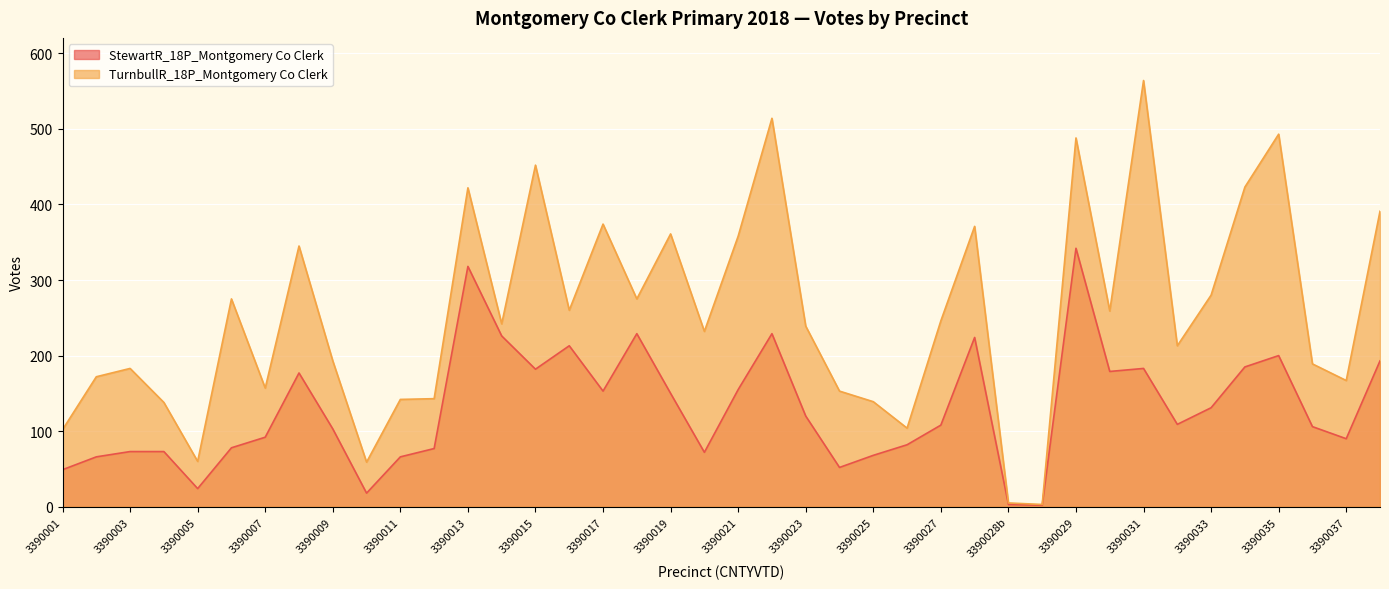

Reading left to right, extract all data points from this chart.

StewartR_18P_Montgomery Co Clerk: 3390001=49	3390002=66	3390003=73	3390004=73	3390005=24	3390006=78	3390007=92	3390008=177	3390009=103	3390010=18	3390011=66	3390012=77	3390013=318	3390014=226	3390015=182	3390016=213	3390017=153	3390018=229	3390019=150	3390020=72	3390021=155	3390022=229	3390023=120	3390024=52	3390025=68	3390026=82	3390027=108	3390028a=224	3390028b=3	3390028c=2	3390029=342	3390030=179	3390031=183	3390032=109	3390033=131	3390034=185	3390035=200	3390036=106	3390037=90	3390038=193
TurnbullR_18P_Montgomery Co Clerk: 3390001=102	3390002=172	3390003=183	3390004=138	3390005=60	3390006=275	3390007=157	3390008=345	3390009=193	3390010=59	3390011=142	3390012=143	3390013=422	3390014=242	3390015=452	3390016=260	3390017=374	3390018=275	3390019=361	3390020=232	3390021=358	3390022=514	3390023=239	3390024=153	3390025=139	3390026=104	3390027=246	3390028a=371	3390028b=5	3390028c=3	3390029=488	3390030=259	3390031=564	3390032=213	3390033=280	3390034=423	3390035=493	3390036=189	3390037=167	3390038=391